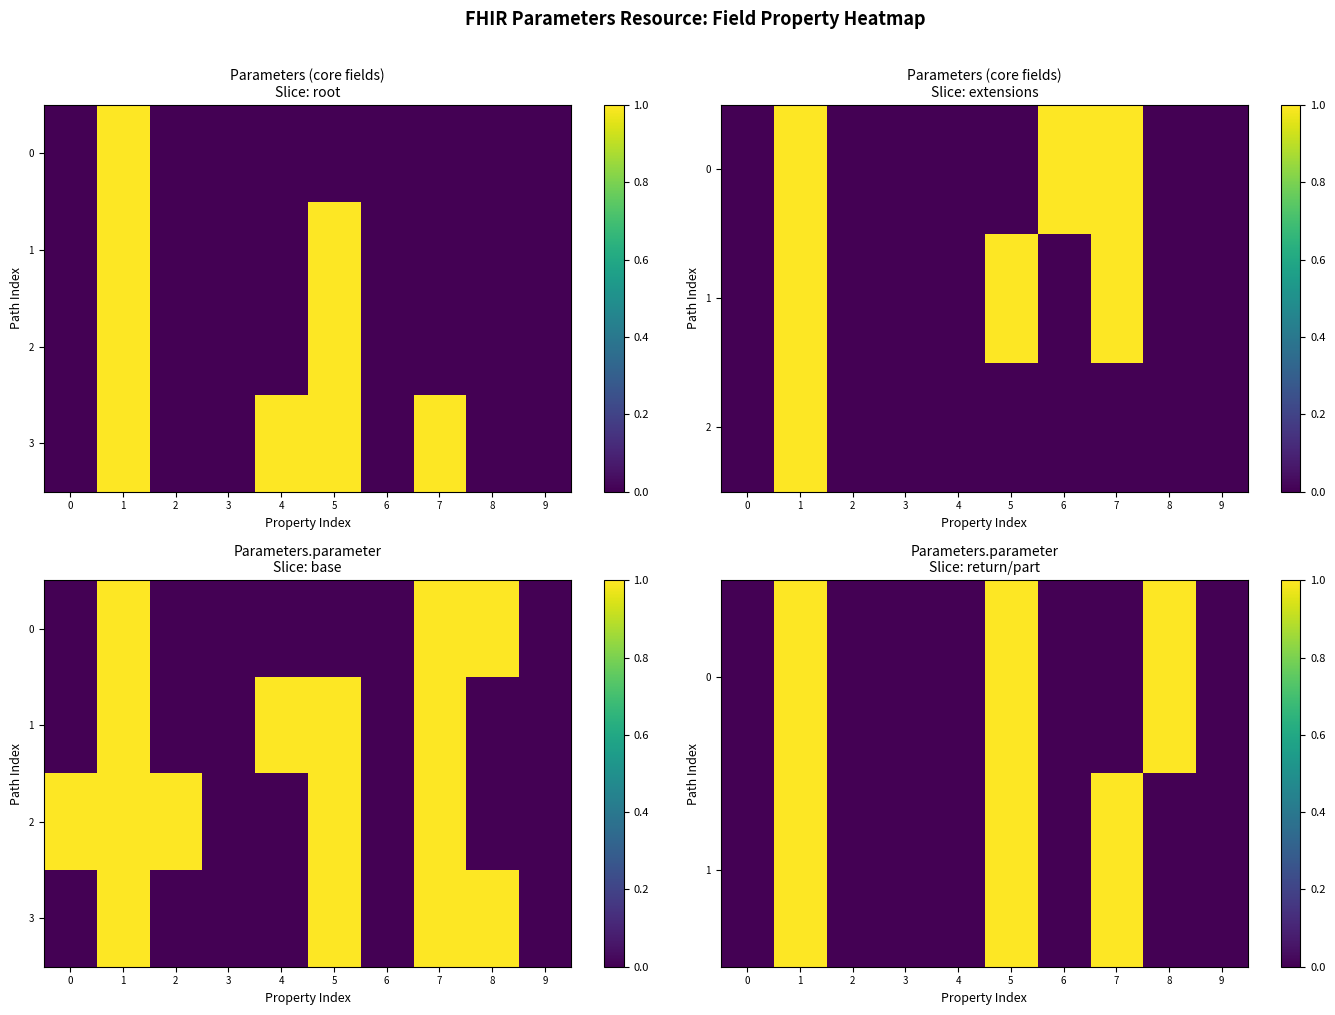

How many 2 values are between 0 and 1?

10